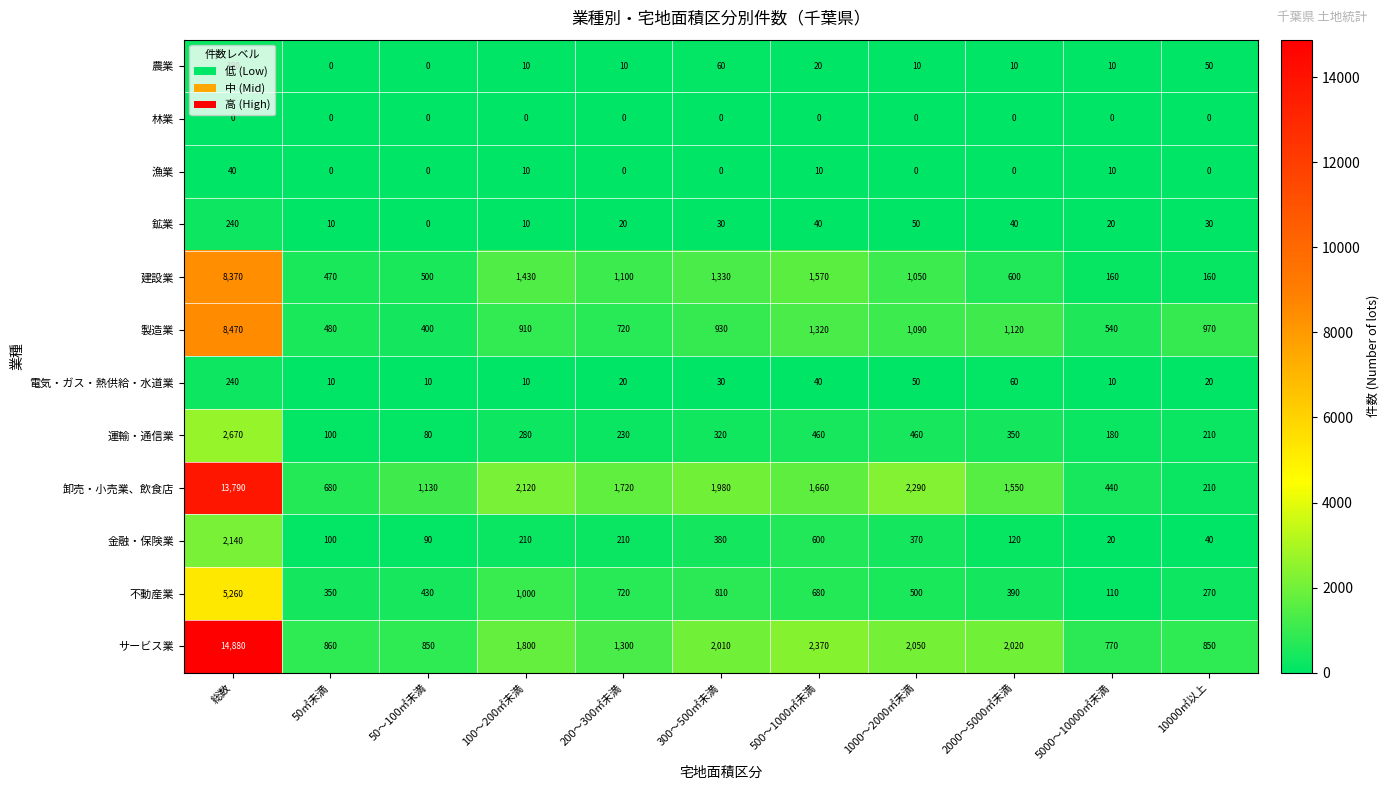

What is the difference between the highest and lowest values at 500～1000㎡未満?

2370